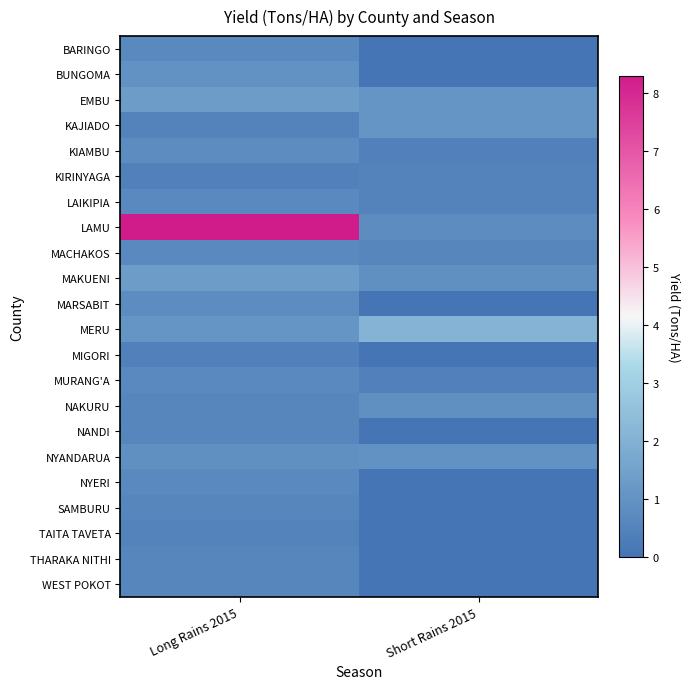

Reading left to right, transcribe all the data shown in this chart.

BARINGO: Long Rains 2015=0.7	Short Rains 2015=0.0
BUNGOMA: Long Rains 2015=1.0	Short Rains 2015=0.0
EMBU: Long Rains 2015=1.3	Short Rains 2015=1.1
KAJIADO: Long Rains 2015=0.5	Short Rains 2015=1.1
KIAMBU: Long Rains 2015=0.8	Short Rains 2015=0.4
KIRINYAGA: Long Rains 2015=0.4	Short Rains 2015=0.5
LAIKIPIA: Long Rains 2015=0.7	Short Rains 2015=0.5
LAMU: Long Rains 2015=8.3	Short Rains 2015=0.8
MACHAKOS: Long Rains 2015=0.7	Short Rains 2015=0.6
MAKUENI: Long Rains 2015=1.3	Short Rains 2015=0.9
MARSABIT: Long Rains 2015=0.8	Short Rains 2015=0.0
MERU: Long Rains 2015=1.1	Short Rains 2015=2.1
MIGORI: Long Rains 2015=0.4	Short Rains 2015=0.0
MURANG'A: Long Rains 2015=0.7	Short Rains 2015=0.4
NAKURU: Long Rains 2015=0.6	Short Rains 2015=0.9
NANDI: Long Rains 2015=0.6	Short Rains 2015=0.0
NYANDARUA: Long Rains 2015=0.9	Short Rains 2015=1.0
NYERI: Long Rains 2015=0.7	Short Rains 2015=0.0
SAMBURU: Long Rains 2015=0.6	Short Rains 2015=0.0
TAITA TAVETA: Long Rains 2015=0.5	Short Rains 2015=0.0
THARAKA NITHI: Long Rains 2015=0.6	Short Rains 2015=0.0
WEST POKOT: Long Rains 2015=0.6	Short Rains 2015=0.0